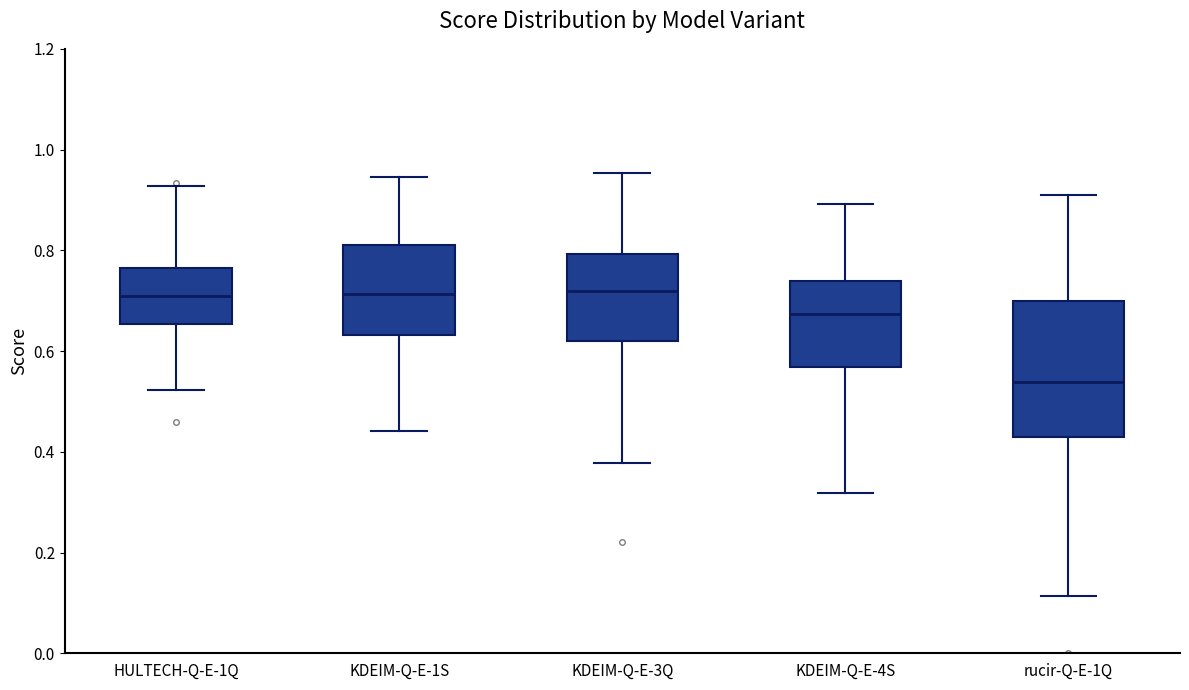

Which box's median line is the lowest?

rucir-Q-E-1Q